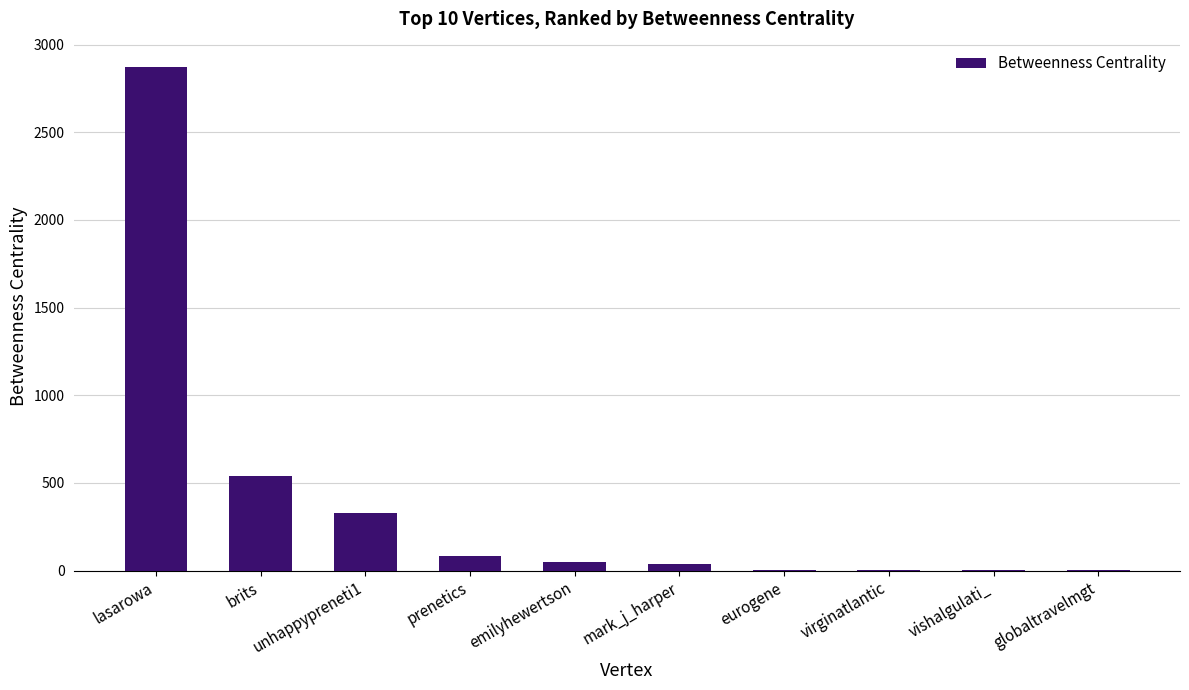

What is the ratio of the value at unhappypreneti1 to the value at mark_j_harper?

8.2